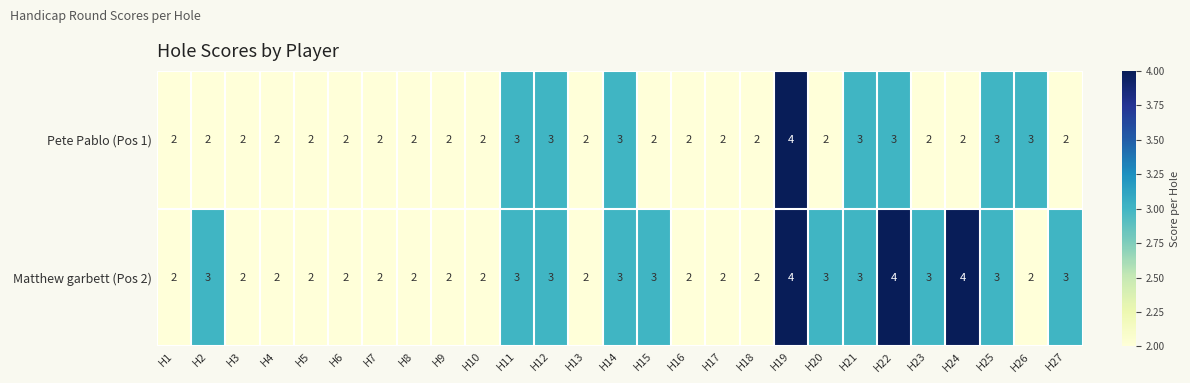

Rank the series by their average value, from highest to lowest.

Matthew garbett (Pos 2), Pete Pablo (Pos 1)